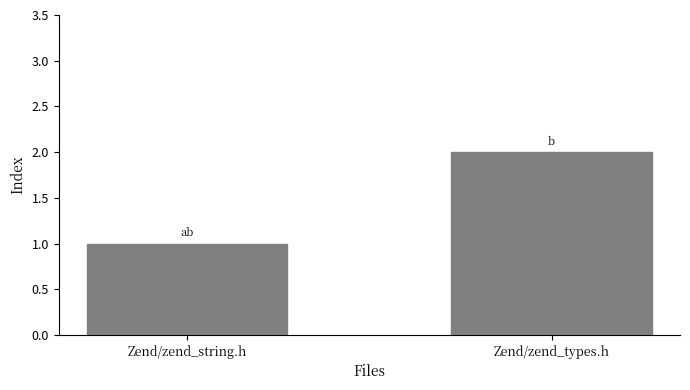

At which category does the chart reach its minimum across all series?

Zend/zend_string.h